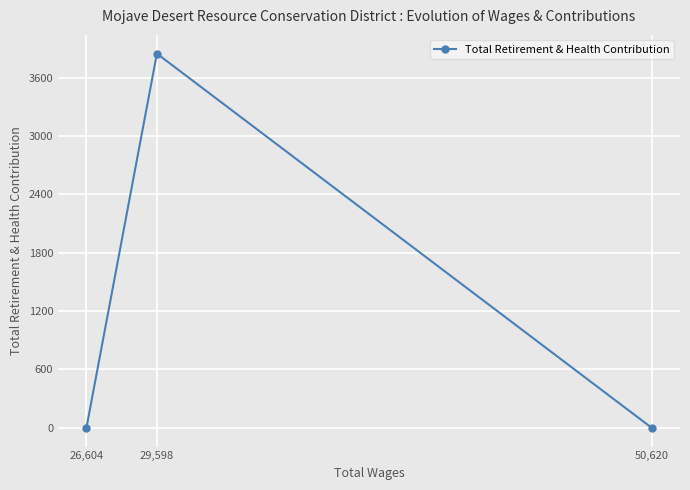

Reading right to left, extract all data points from this chart.

0	3847	0